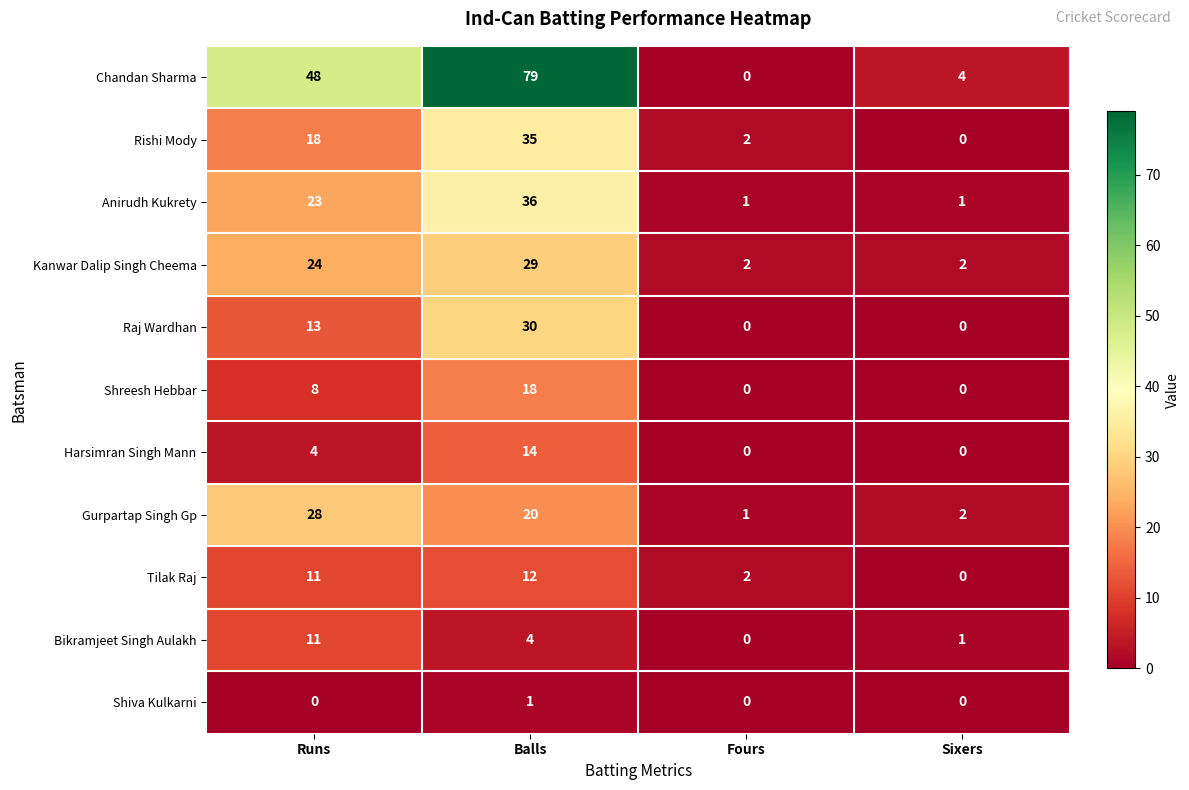

Rank the series at Balls from lowest to highest value.

Shiva Kulkarni, Bikramjeet Singh Aulakh, Tilak Raj, Harsimran Singh Mann, Shreesh Hebbar, Gurpartap Singh Gp, Kanwar Dalip Singh Cheema, Raj Wardhan, Rishi Mody, Anirudh Kukrety, Chandan Sharma